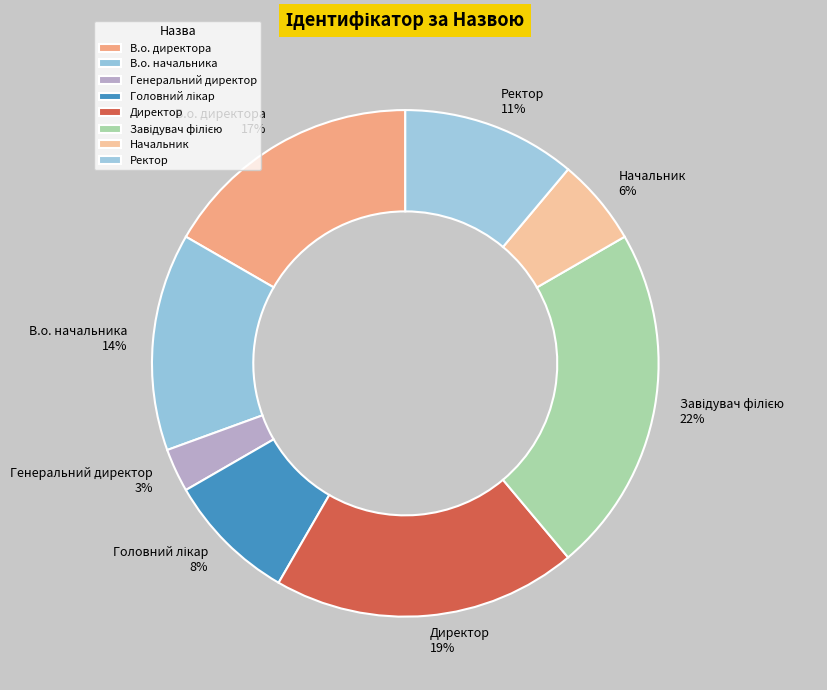

Do Директор and В.о. директора together represent more than half of the pie?

No